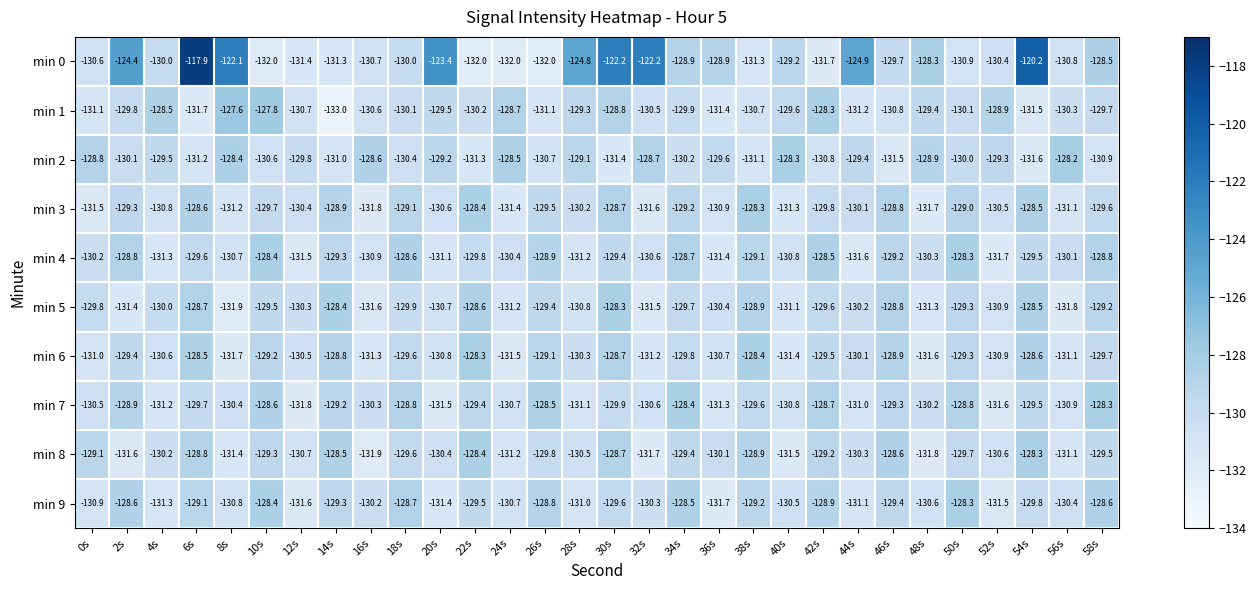

Which series has the largest total across all categories?

min 0